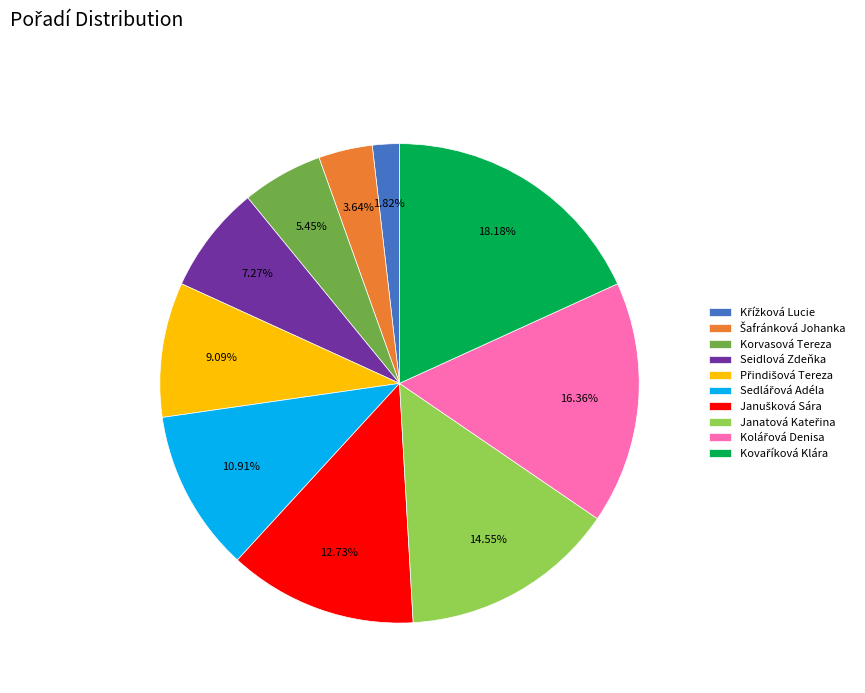

Does any single category account for the majority?

No